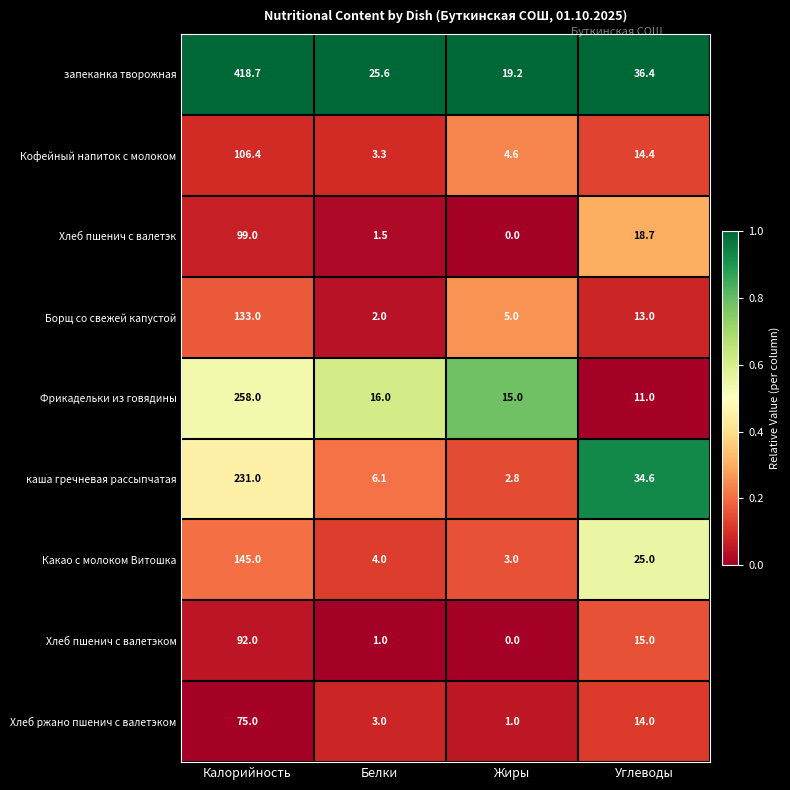

The Хлеб ржано пшенич с валетэком series shows 7.5 at Углеводы. True or false?

False